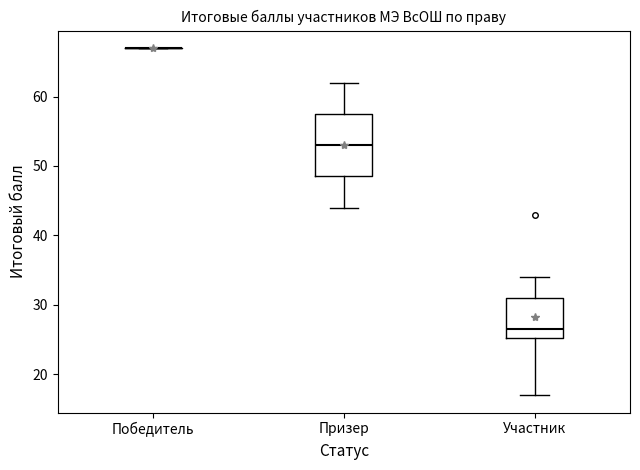

Reading left to right, read every box against the y-axis: the position of its median line, the range the box covers, and the ends of its whiskers. The values are not printed on the chart, so give them approximately, as read against the axis.

Победитель: box collapsed to a line at 67, whiskers 67 to 67
Призер: median 53, box 49 to 58, whiskers 44 to 62
Участник: median 27, box 25 to 31, whiskers 17 to 34